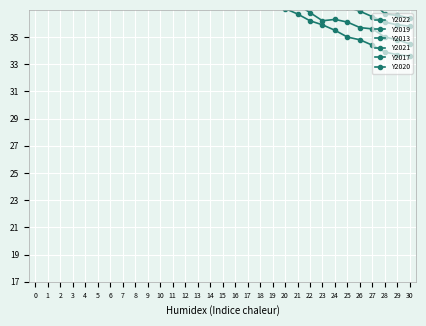

What is the spread (max minus min) of values at 3?

6.0